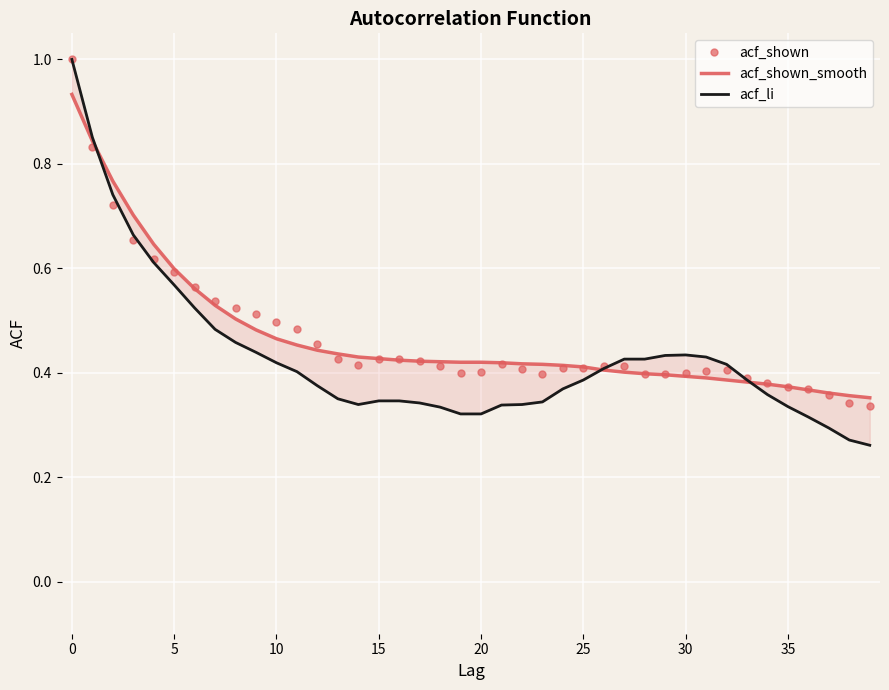

How many times do acf_shown and acf_li cross each other?

3